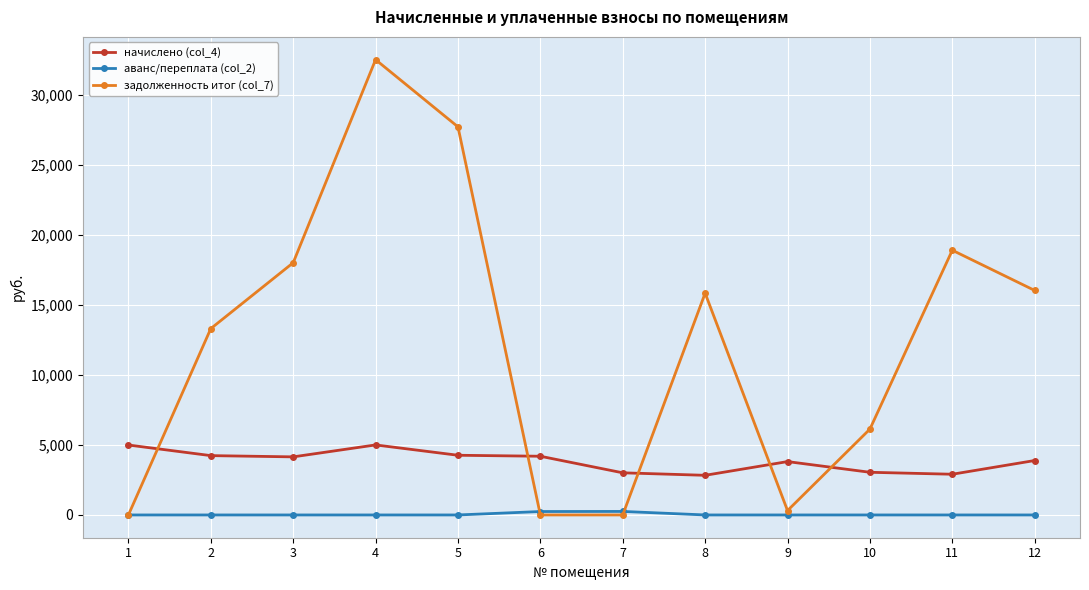

What is the difference between the задолженность итог (col_7) values at 11 and 9?

18585.6